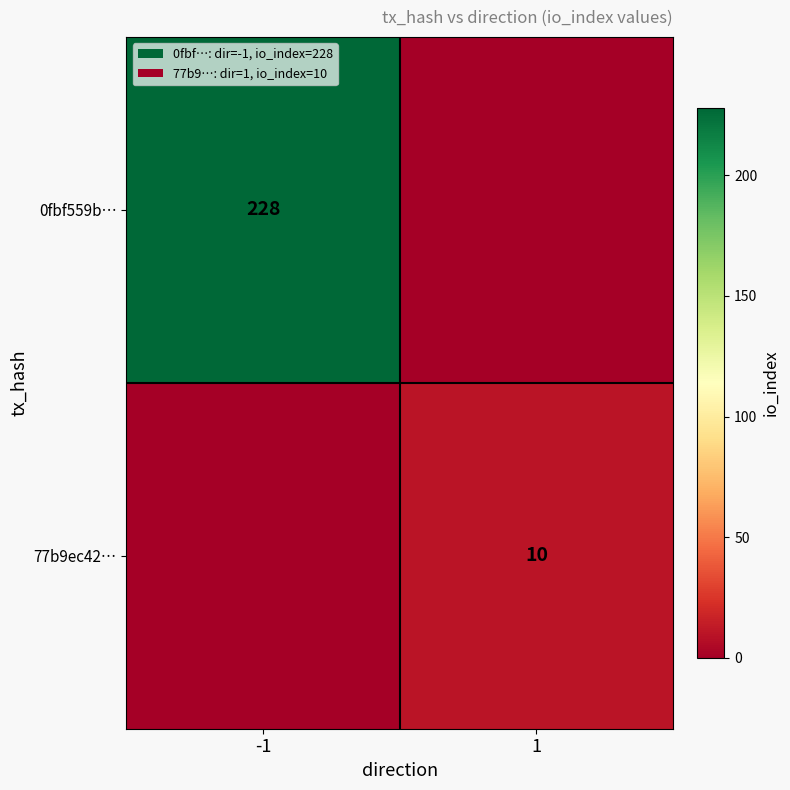

Is it true that 77b9ec42… equals 10 at 1?

True